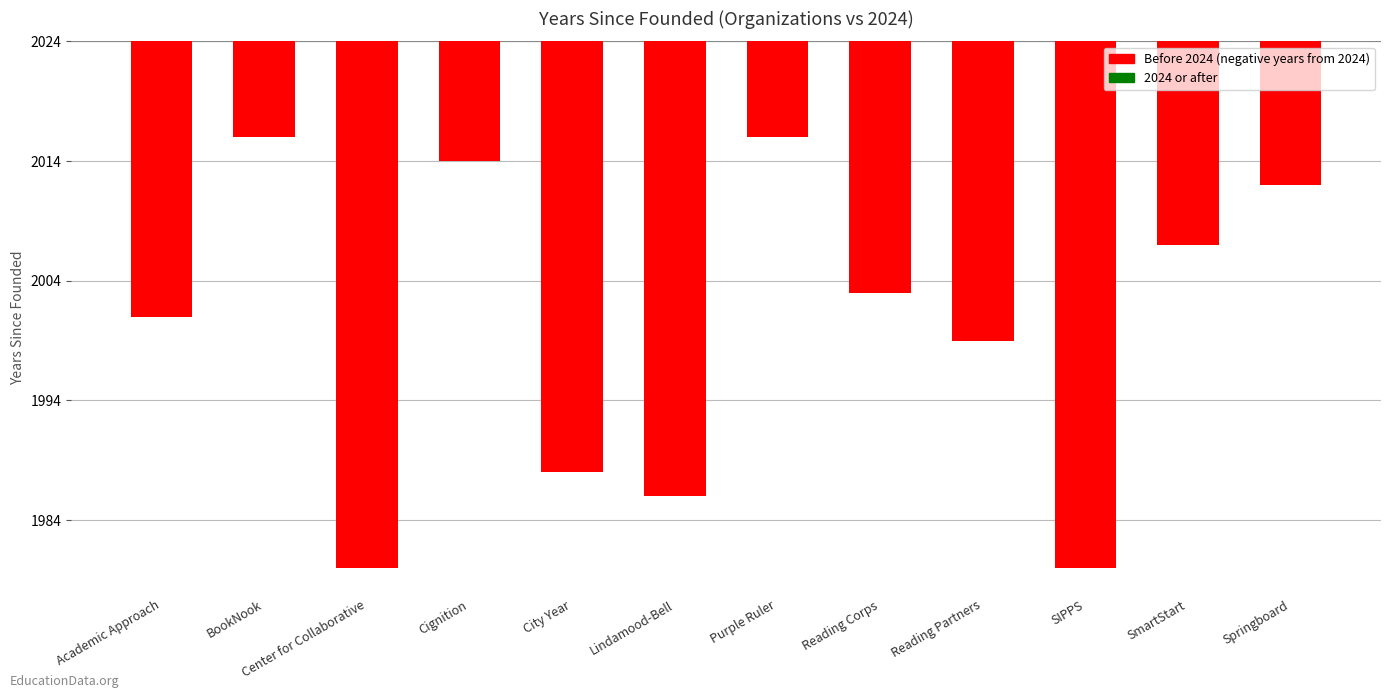

Where is the data nearest to the value -26?

Reading Partners